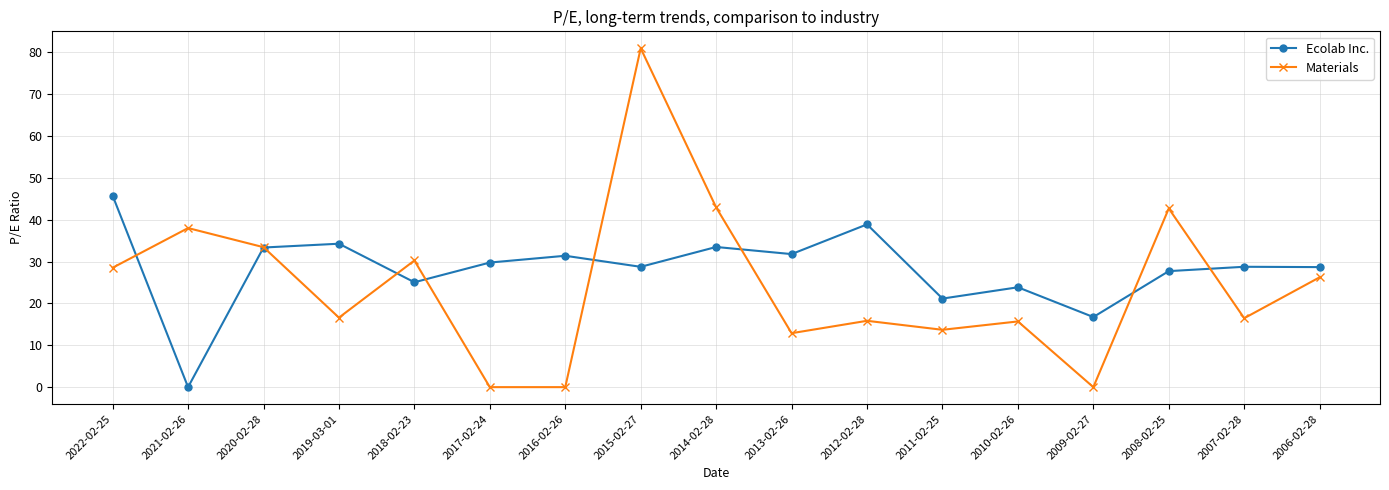

How many lines are shown in the chart?

2